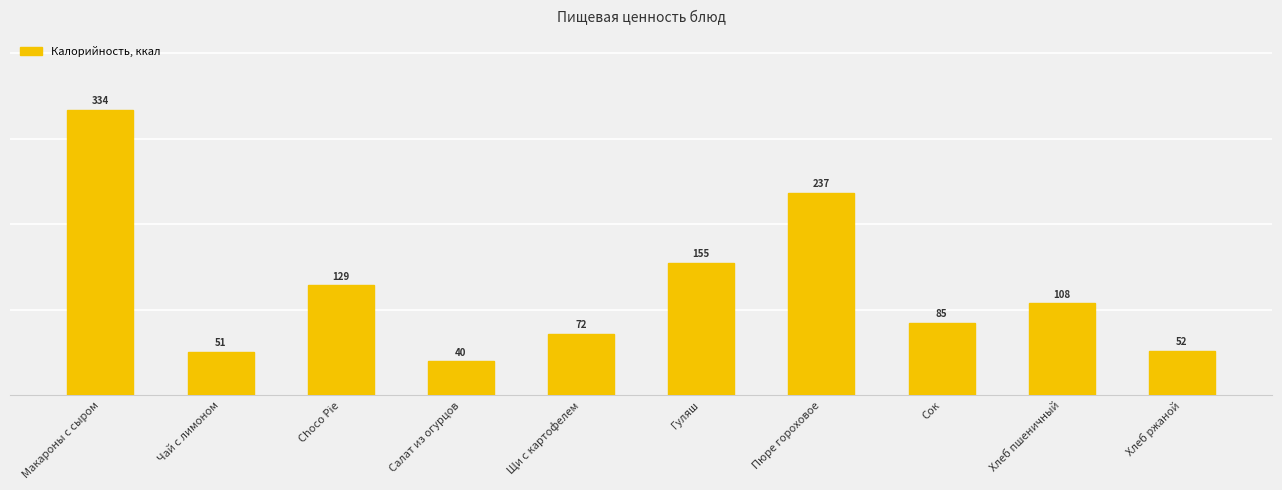

What is the value of the 7th bar from the left?

237